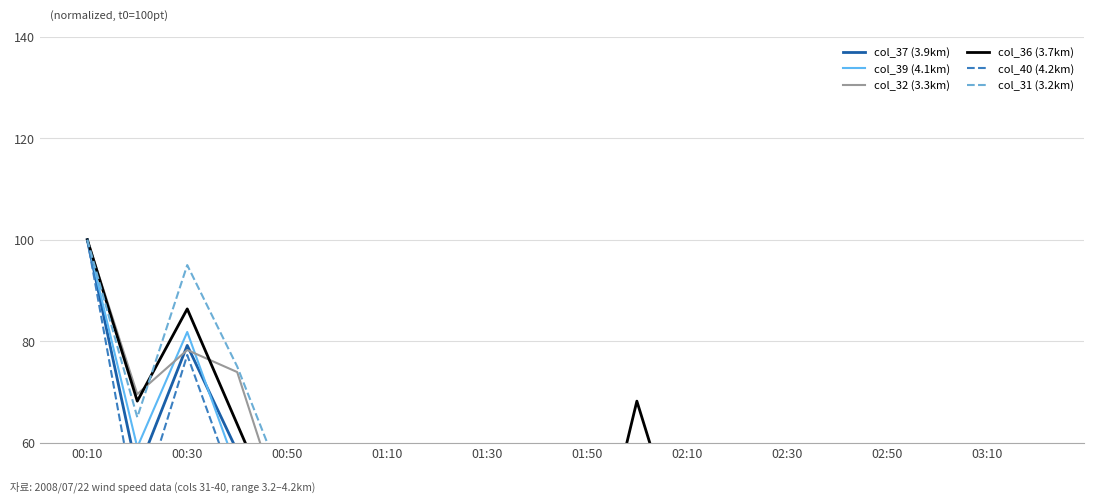

Is the value of col_31 (3.2km) at 00:10 greater than the value of col_39 (4.1km) at 13?

Yes